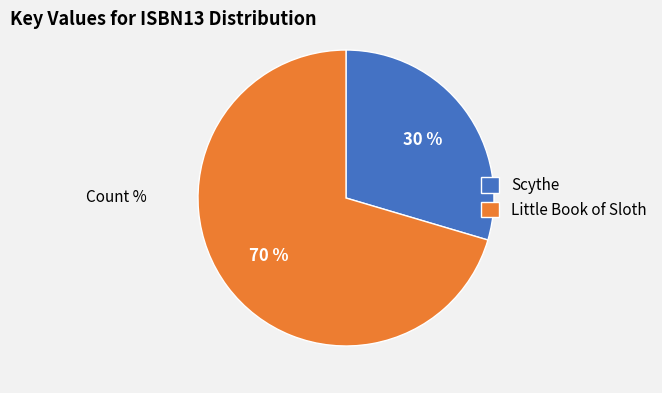

Is Scythe the majority of the pie?

No